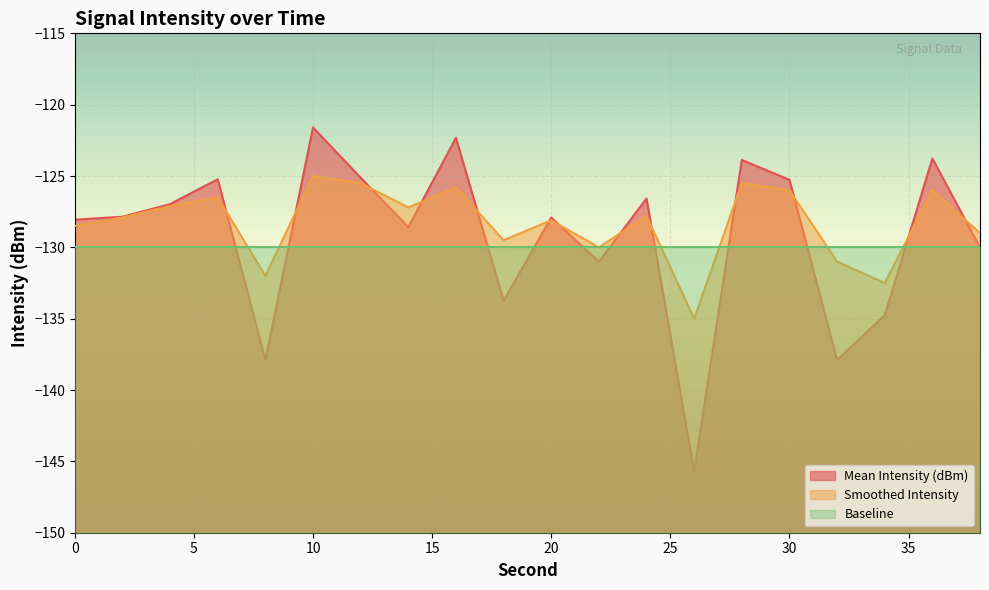

Reading left to right, extract all data points from this chart.

Mean Intensity (dBm): 0=-128.1	2=-127.9	4=-127.0	6=-125.2	8=-137.9	10=-121.6	12=-125.1	14=-128.6	16=-122.3	18=-133.7	20=-127.9	22=-131.0	24=-126.6	26=-145.7	28=-123.9	30=-125.3	32=-137.9	34=-134.8	36=-123.8	38=-130.0
Smoothed Intensity: 0=-128.5	2=-127.9	4=-127.1	6=-126.5	8=-132.0	10=-125.0	12=-125.5	14=-127.2	16=-125.8	18=-129.5	20=-128.1	22=-130.0	24=-127.8	26=-135.0	28=-125.5	30=-126.0	32=-131.0	34=-132.5	36=-126.0	38=-129.0